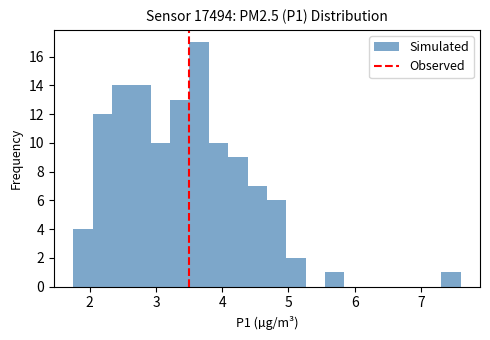

Read against the x-axis, roughly where is the centre of the tallest bar?

3.7